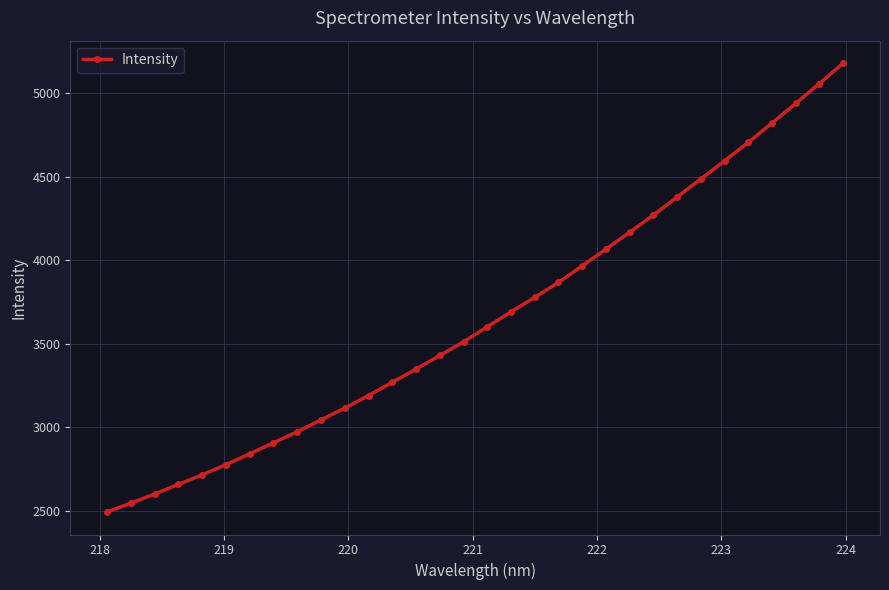

What is the sum of all values?

116997.8